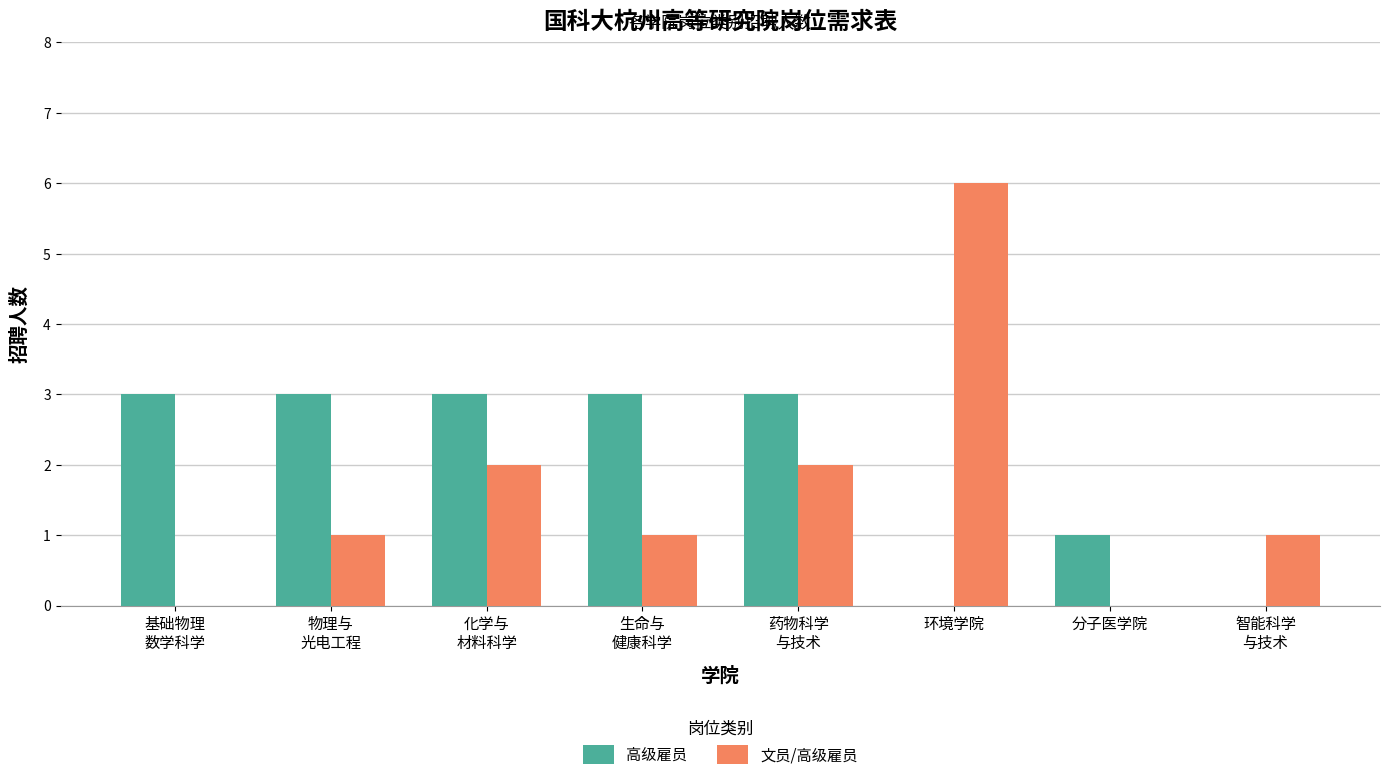

The value of 高级雇员 at 分子医学院 is 2. True or false?

False